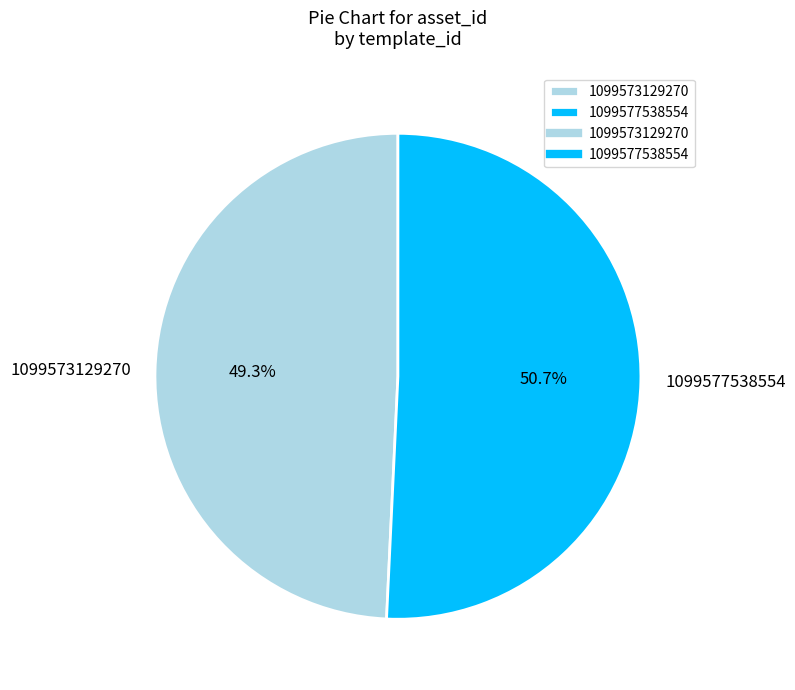

Which category has the biggest portion of the pie?

1099577538554